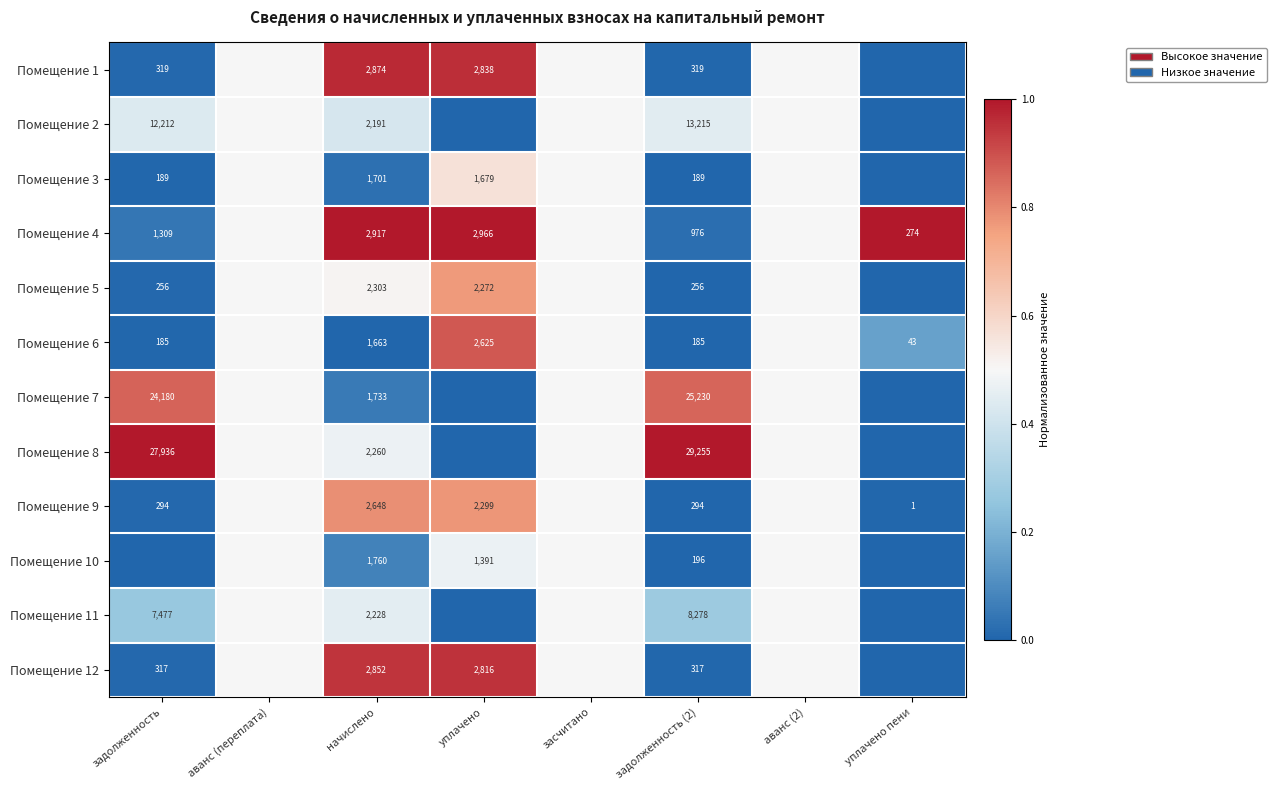

Is it true that Помещение 12 equals 317.0 at задолженность (2)?

True